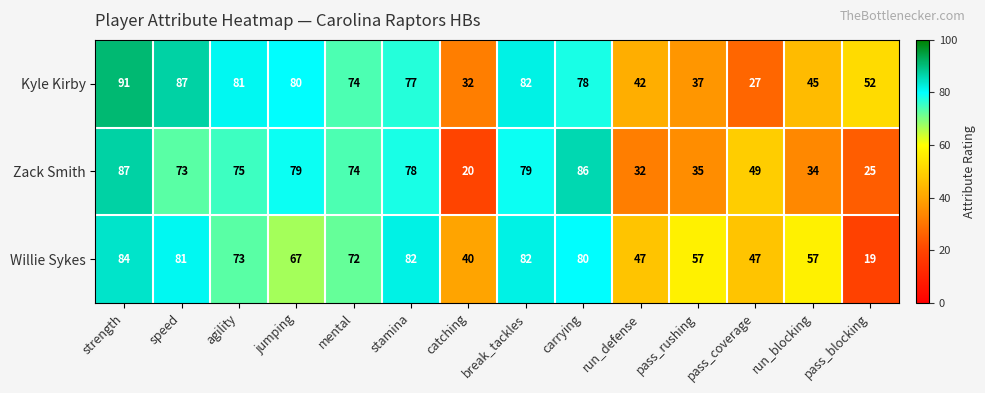

Which series has the widest spread of values?

Zack Smith